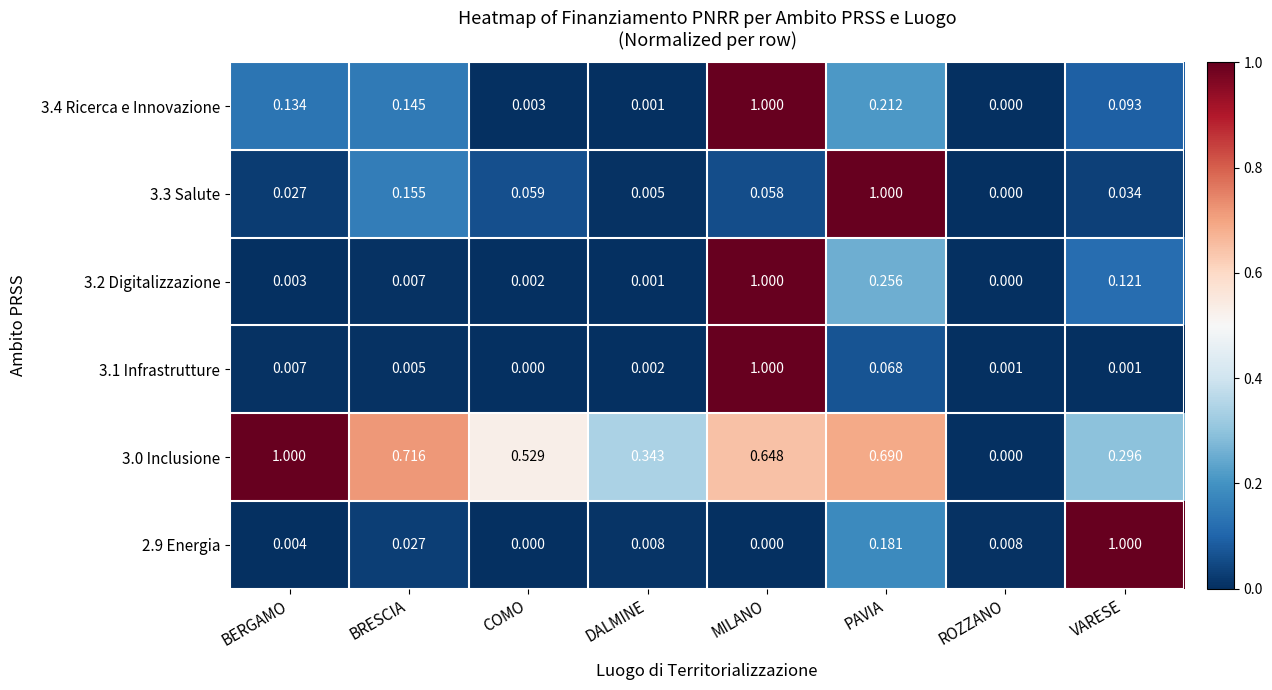

Which series has the largest total across all categories?

3.0 Inclusione